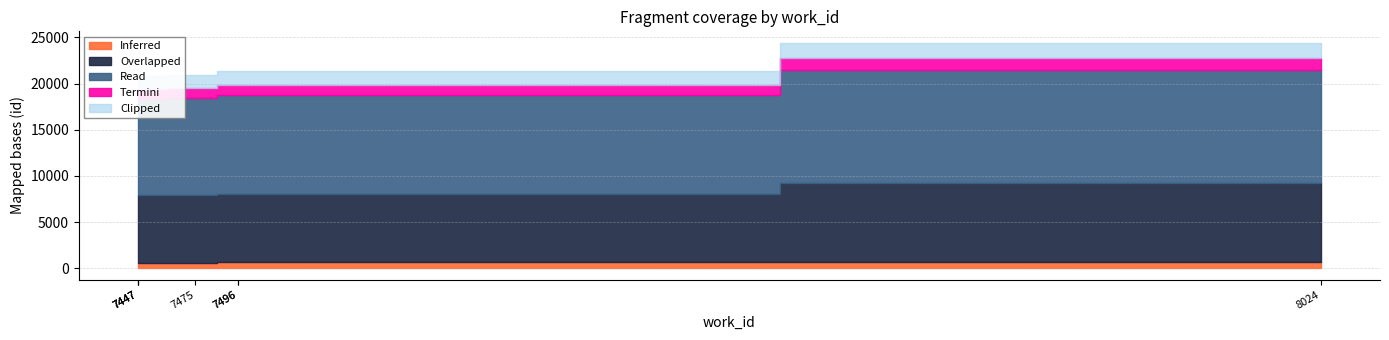

Between 7496 and 7496, which series saw the biggest shift?

Inferred